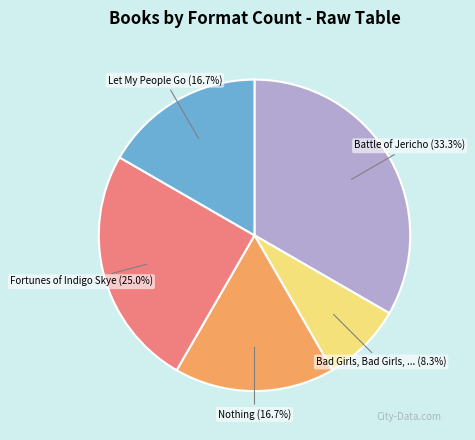

Is there any slice that represents more than half of the pie?

No